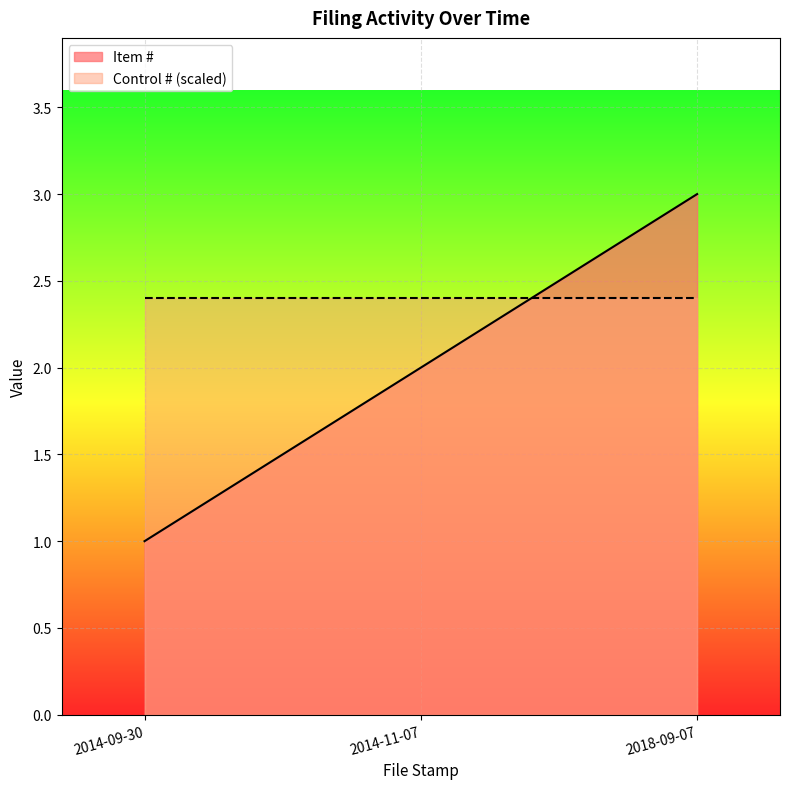

What is the difference between the maximum and minimum values?

2